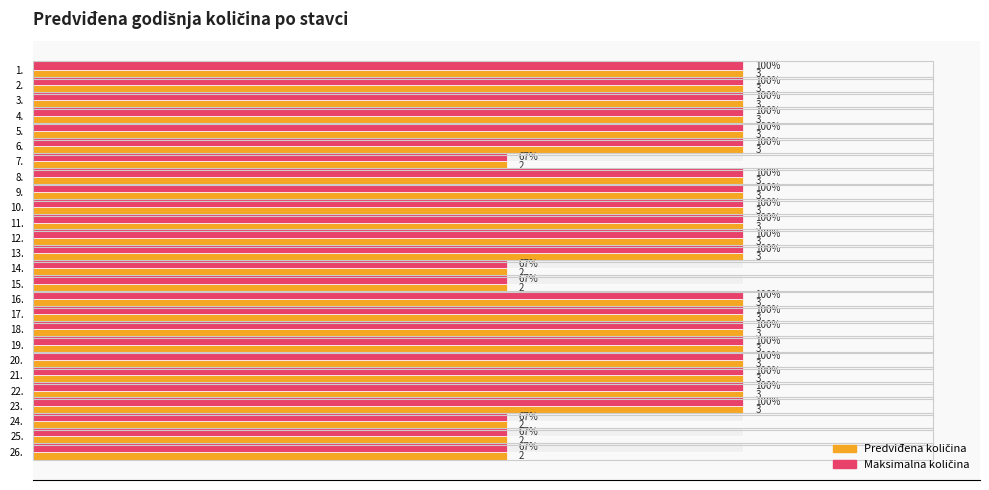

What are all the series names shown in the legend?

Predviđena količina, Maksimalna količina